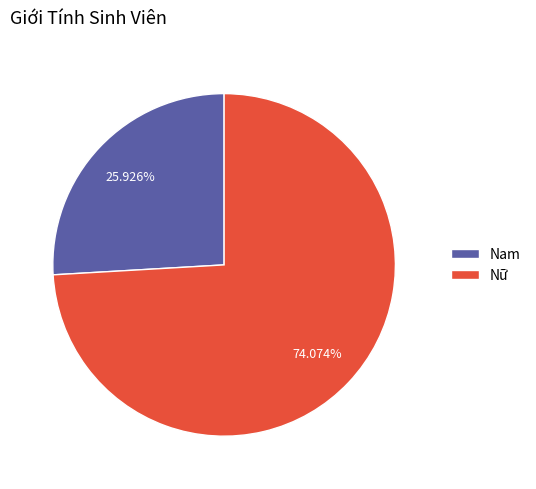

Count the number of slices in the pie.

2